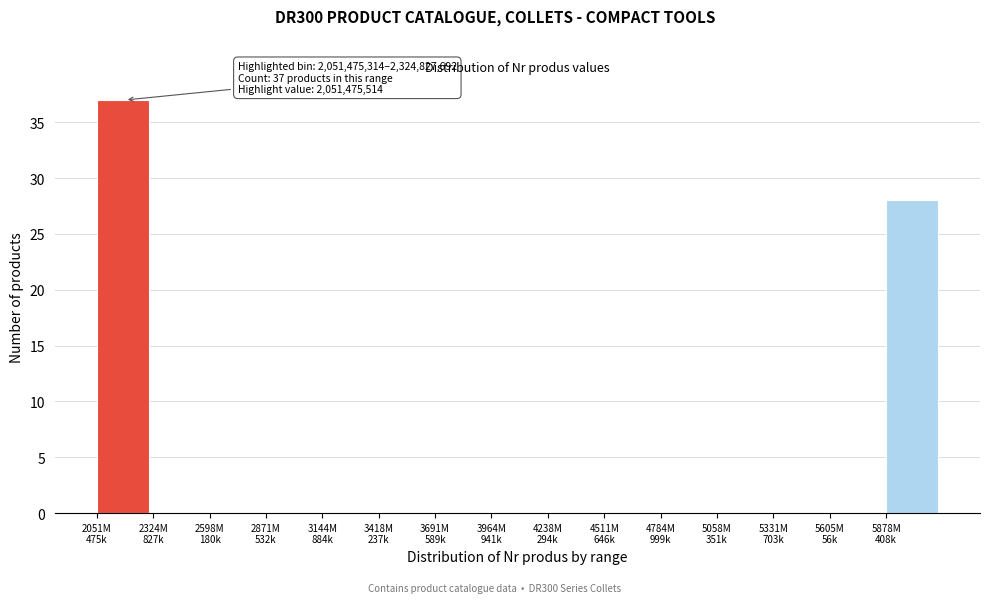

What is the sum of all values?

65